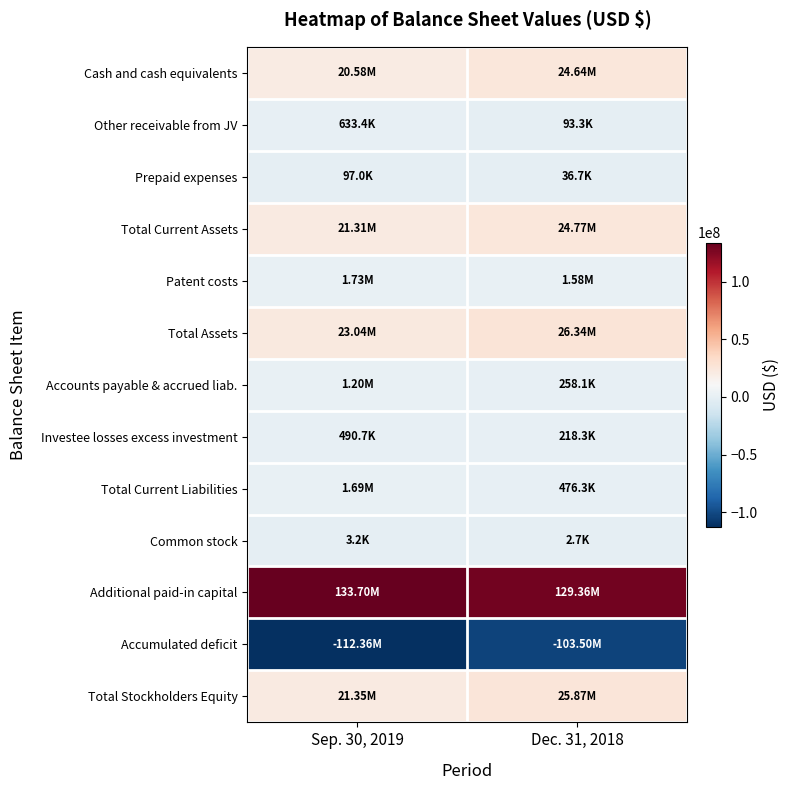

At which category is the sum across all series the highest?

Dec. 31, 2018